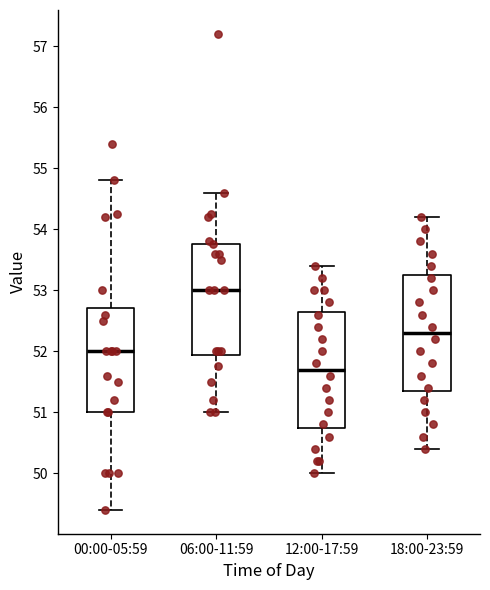

Reading left to right, transcribe this box plot: for each box, give where its median line is, the range the box spans, and where its two whiskers end, as read against the y-axis. The values are not printed on the chart, so give them approximately, as read against the axis.

00:00-05:59: median 52.0, box 51.0 to 52.7, whiskers 49.4 to 54.8
06:00-11:59: median 53.0, box 51.9 to 53.8, whiskers 51.0 to 54.6
12:00-17:59: median 51.7, box 50.8 to 52.7, whiskers 50.0 to 53.4
18:00-23:59: median 52.3, box 51.4 to 53.3, whiskers 50.4 to 54.2